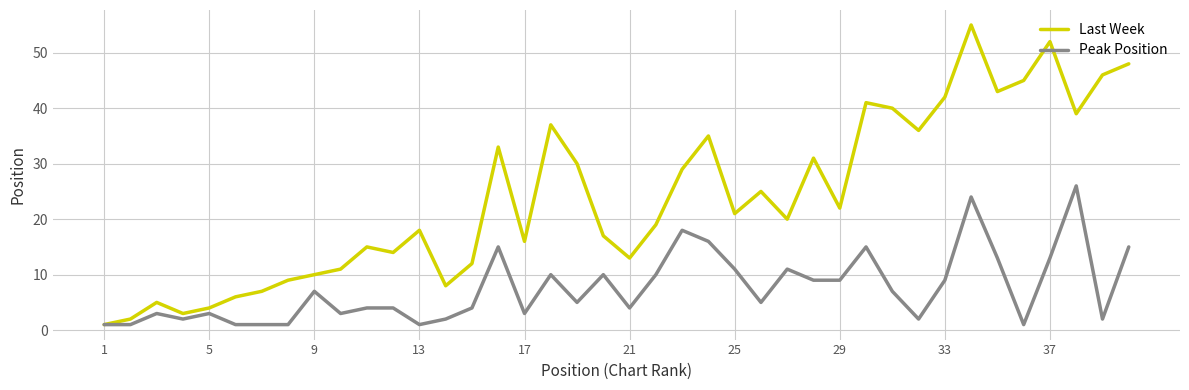

Reading left to right, extract all data points from this chart.

Last Week: 1	2	5	3	4	6	7	9	10	11	15	14	18	8	12	33	16	37	30	17	13	19	29	35	21	25	20	31	22	41	40	36	42	55	43	45	52	39	46	48
Peak Position: 1	1	3	2	3	1	1	1	7	3	4	4	1	2	4	15	3	10	5	10	4	10	18	16	11	5	11	9	9	15	7	2	9	24	13	1	13	26	2	15